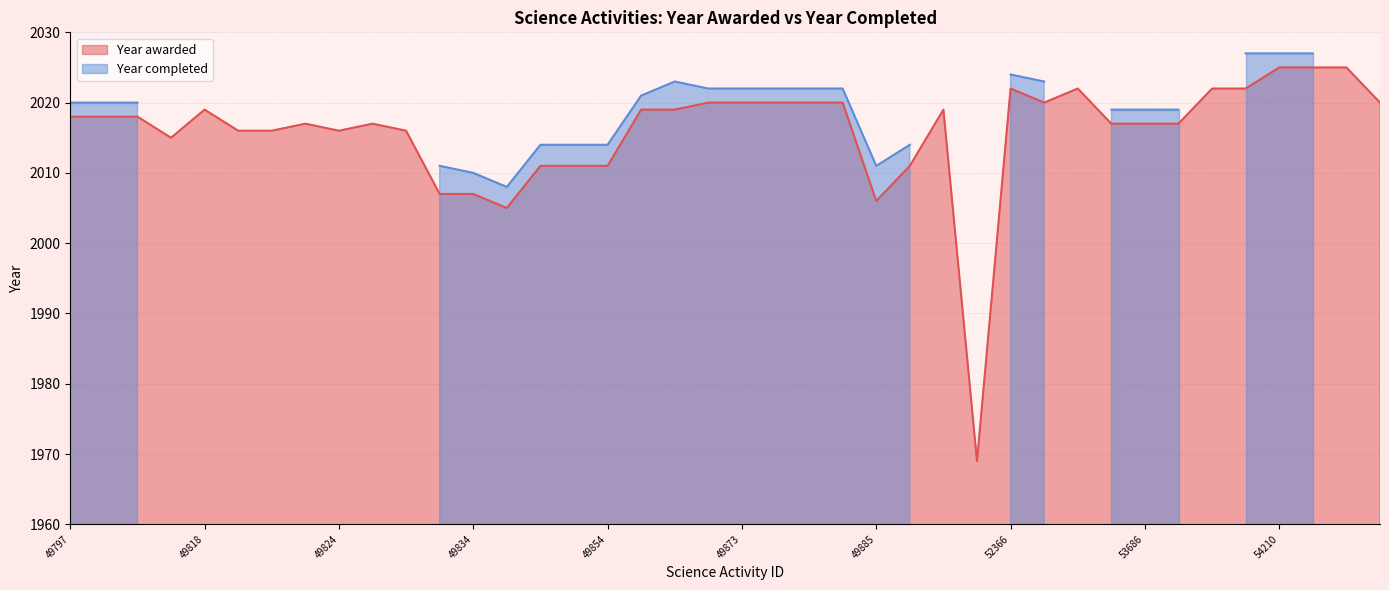

What is the minimum value for Year awarded?

1969